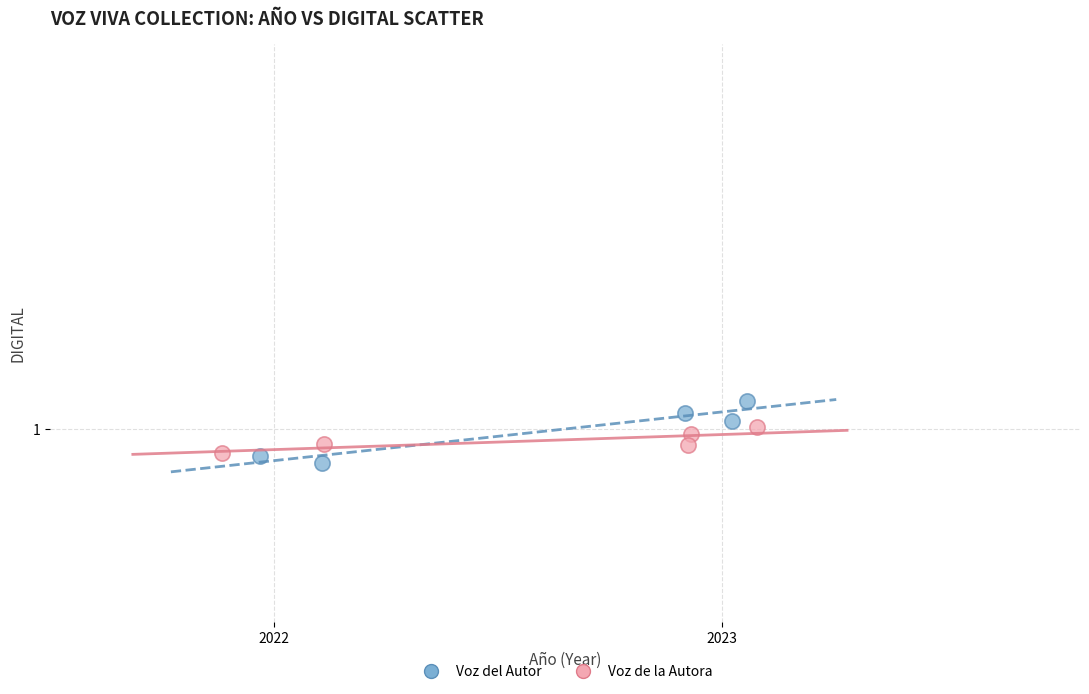

Which series reaches the minimum Y coordinate?

Voz del Autor